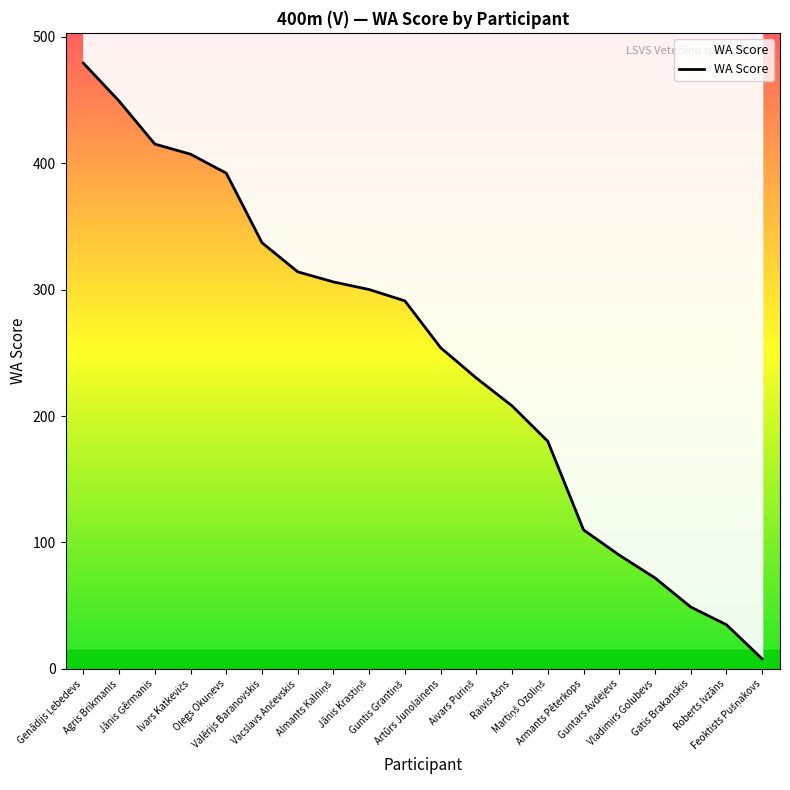

At which label does the data first exceed 291?

Genādijs Ļebedevs